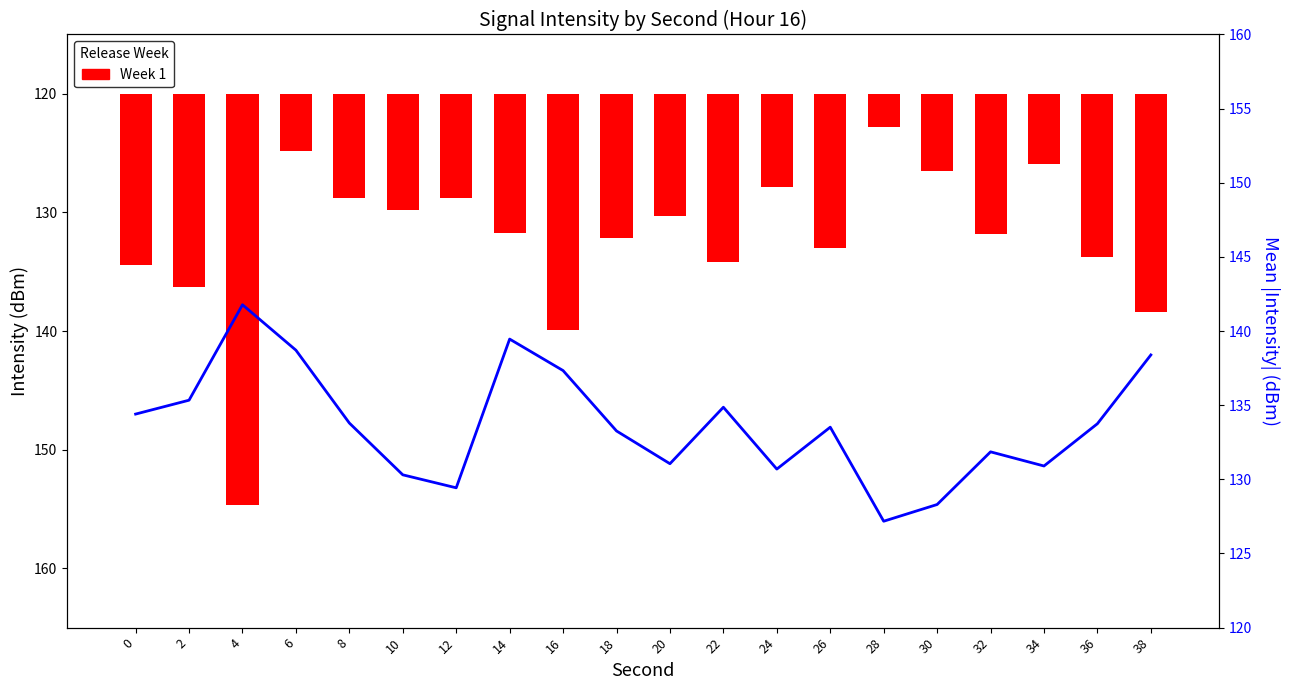

Reading left to right, extract all data points from this chart.

Week 1: 14.4	16.3	34.6	4.8	8.8	9.8	8.8	11.7	19.9	12.1	10.3	14.2	7.8	13.0	2.8	6.5	11.9	5.9	13.8	18.4
mean_intensity: 134.4	135.3	141.8	138.7	133.8	130.3	129.4	139.5	137.3	133.3	131.1	134.9	130.7	133.5	127.2	128.3	131.9	130.9	133.8	138.4